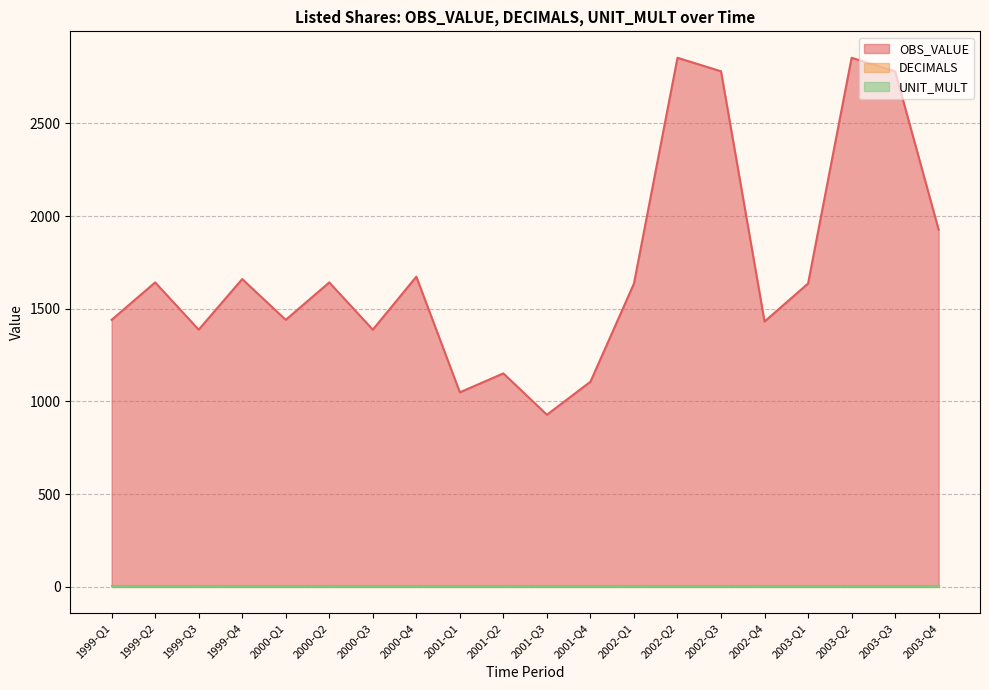

What is the label of the 10th point from the right?

2001-Q3